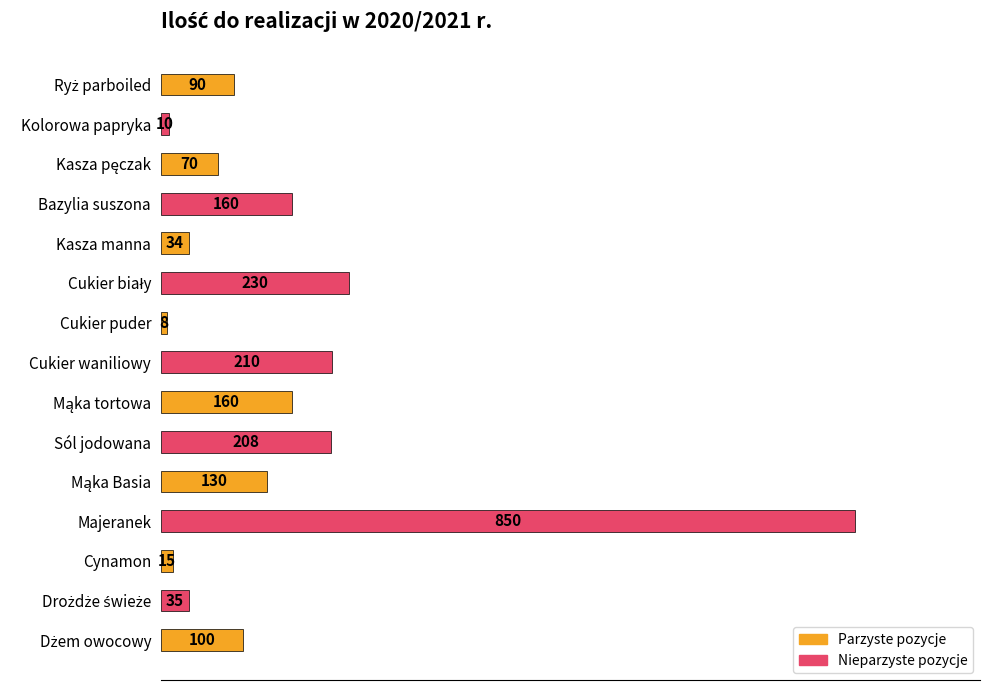

Does the chart contain any negative values?

No